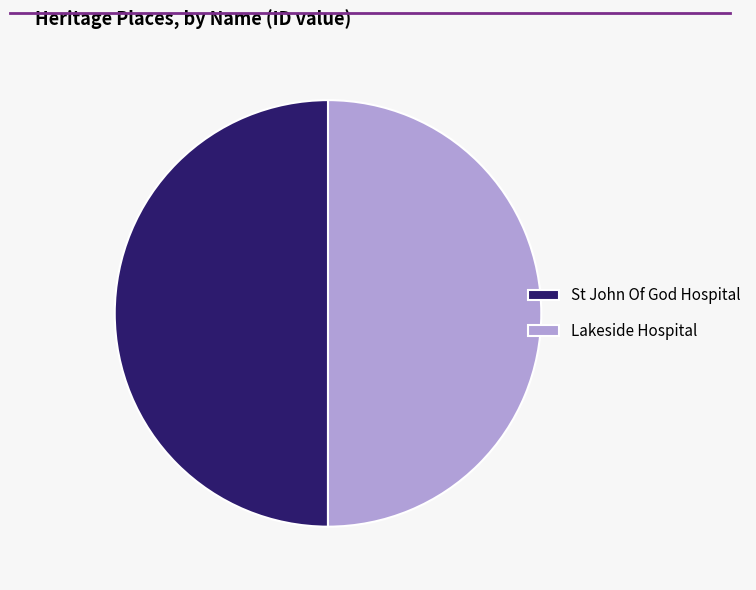

Approximately how many times larger is the value at Lakeside Hospital compared to St John Of God Hospital?

1.0